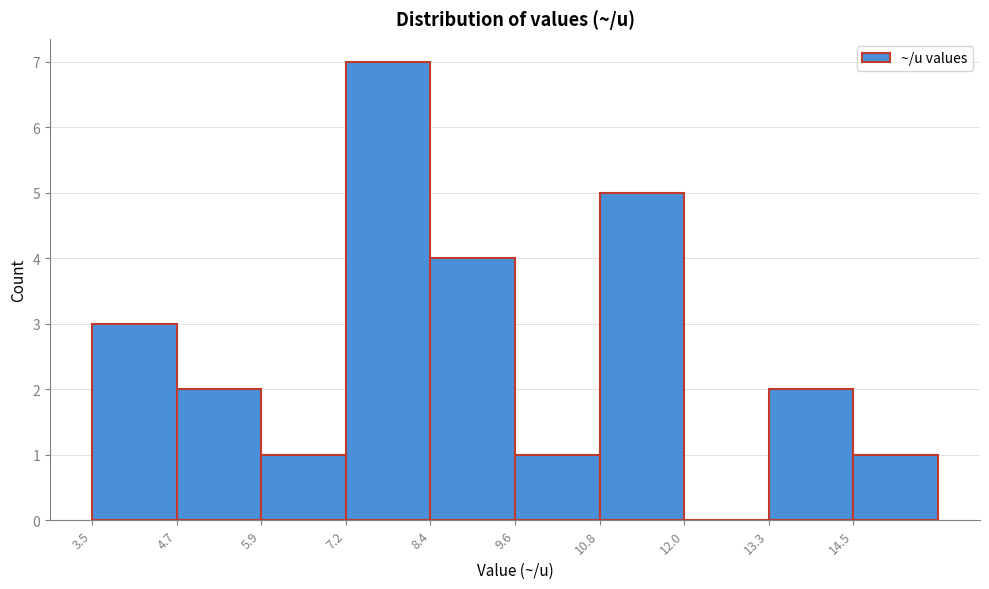

What is the height of the bar covering 9.60 to 10.82 on the x-axis? Neither the bar edges nor the heights are printed on the chart, so give them approximately, as read against the axes.

1